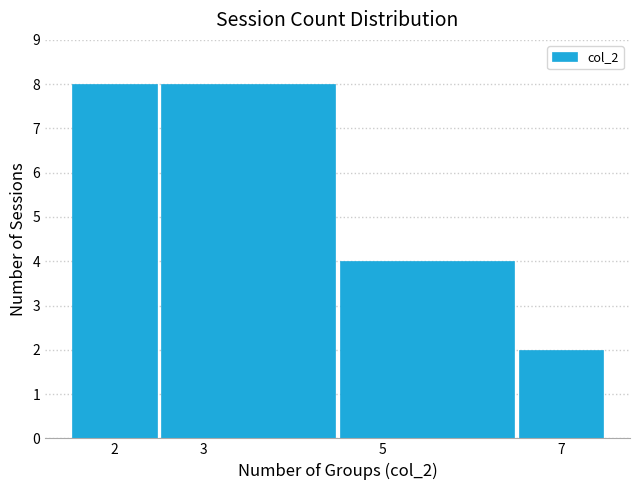

Reading left to right, transcribe this chart: for each bar, give the range it covers on the x-axis and its height. The values are not printed on the chart, so give them approximately, as read against the axis.

1.5 to 2.5: 8
2.5 to 4.5: 8
4.5 to 6.5: 4
6.5 to 7.5: 2